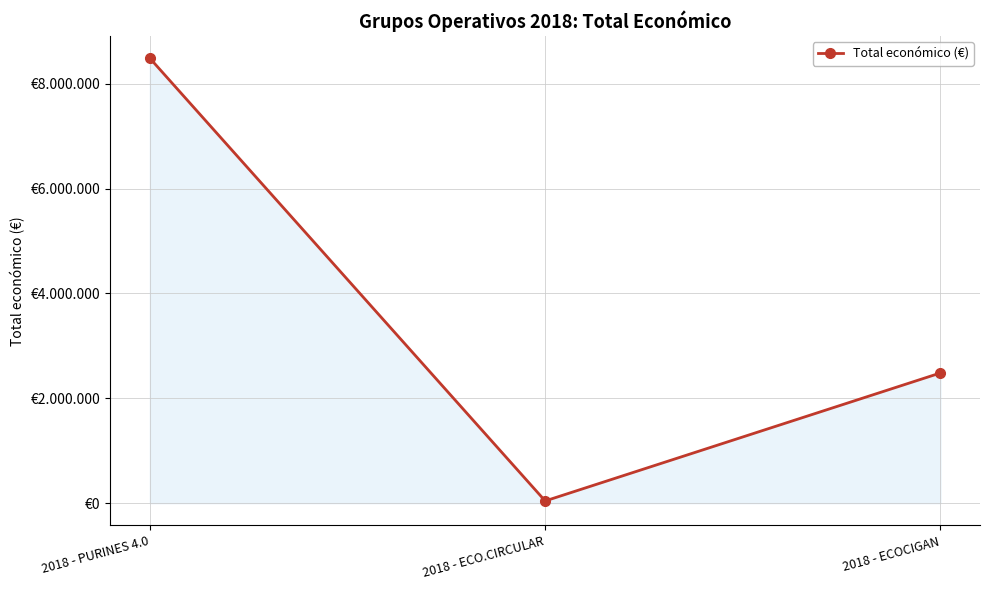

Does the chart have visible grid lines?

Yes